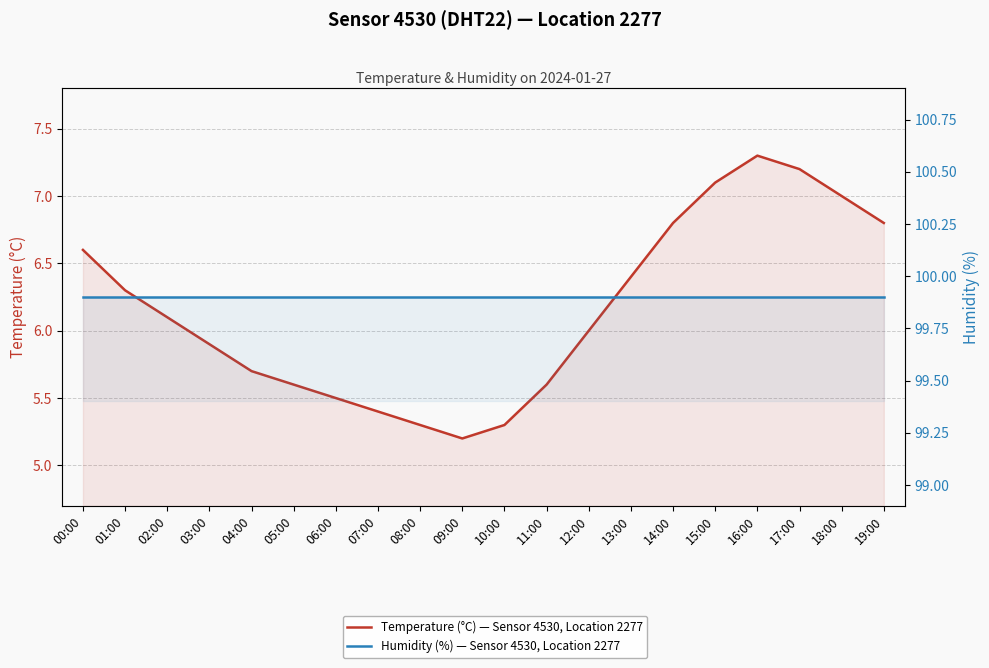

True or false: Humidity (%) — Sensor 4530, Location 2277 and Temperature (°C) — Sensor 4530, Location 2277 intersect in this chart.

False